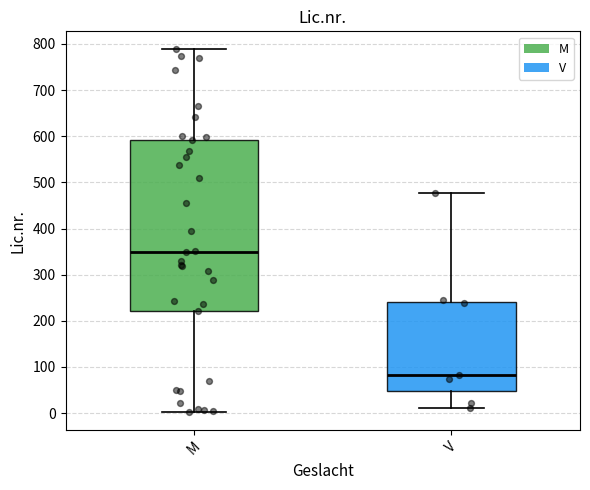

Comparing the boxes themselves (not the whiskers), which one is the tallest?

M